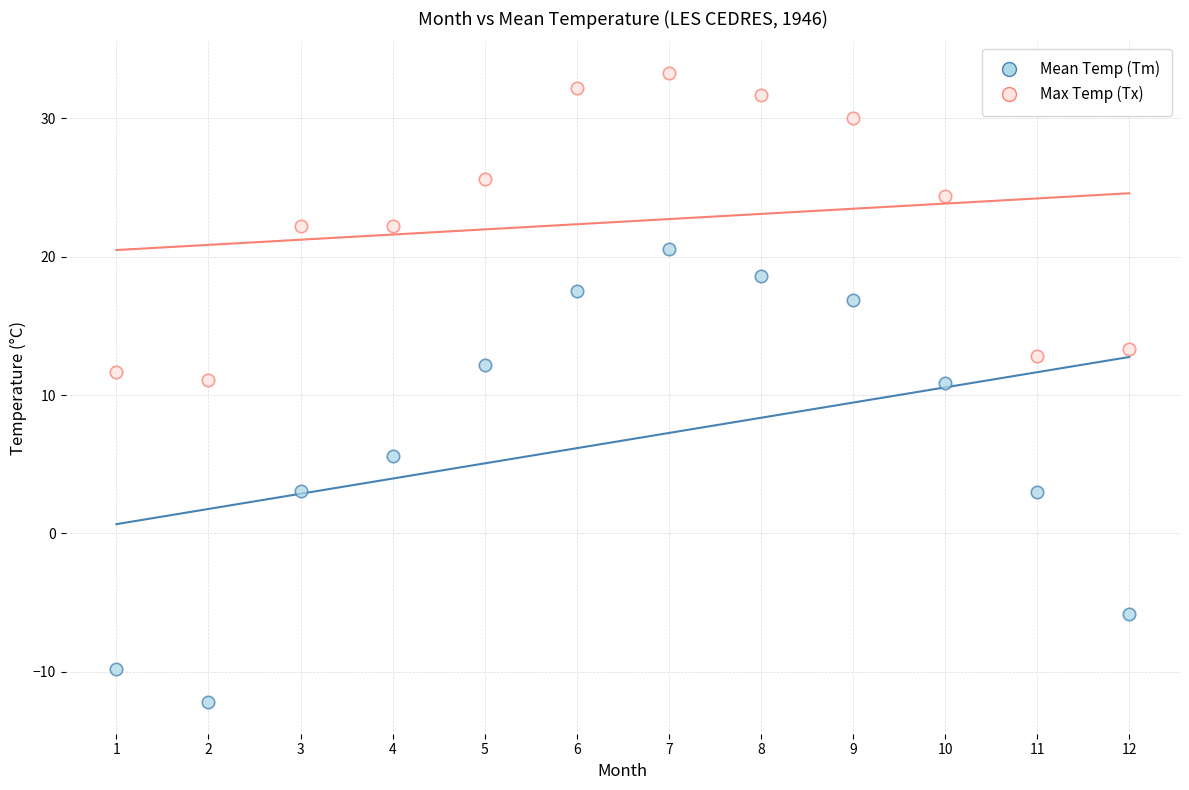

Across all data points, what is the range of X values (max minus min)?

11.0